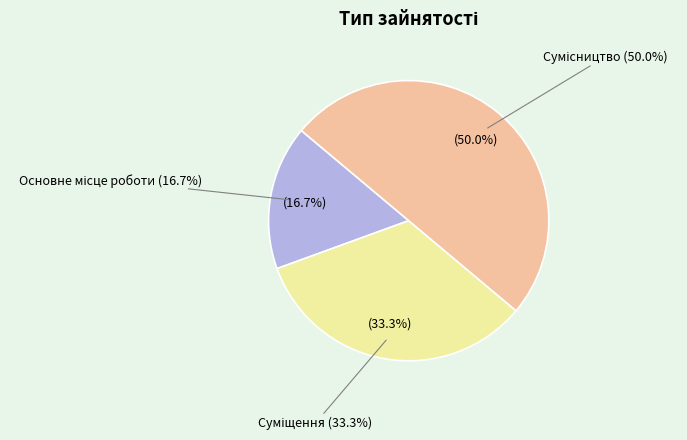

How many slices are in this pie chart?

3